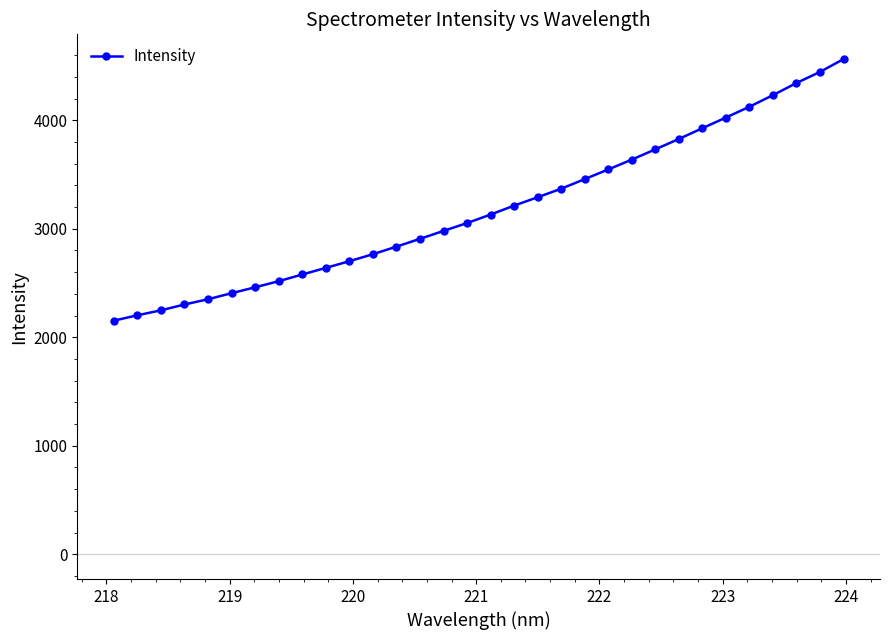

What is the average value?

3186.2